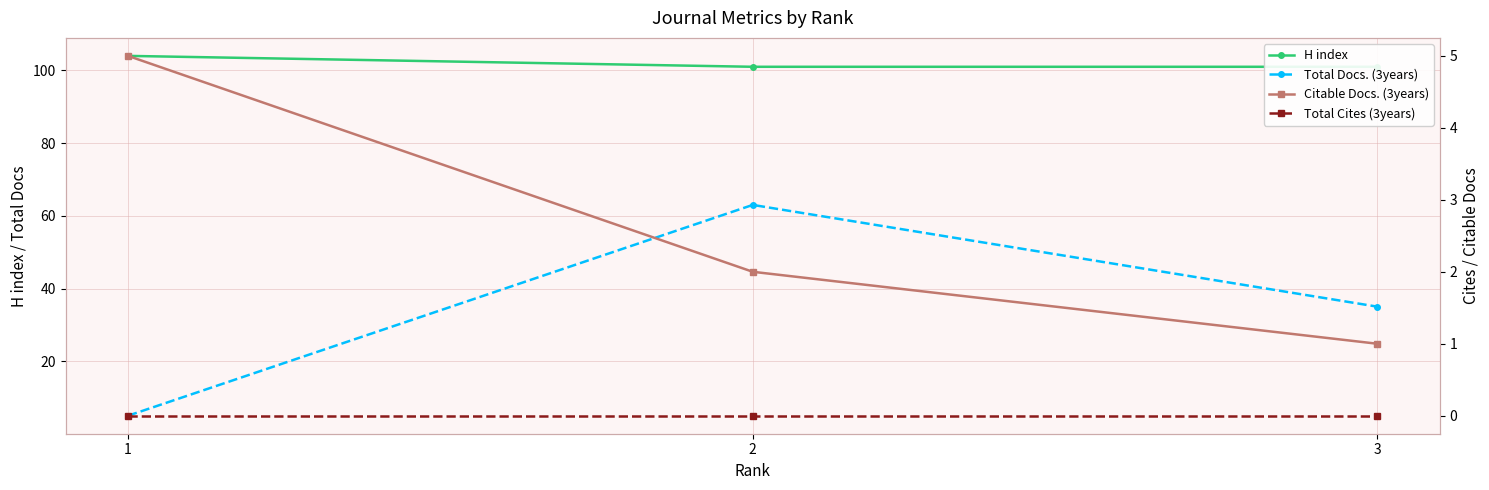

How many lines are shown in the chart?

4